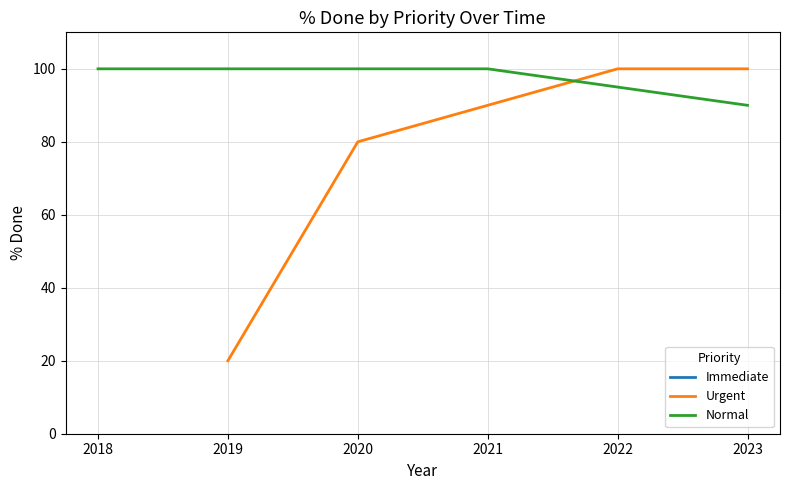

At how many categories does at least one series exceed 29?

6